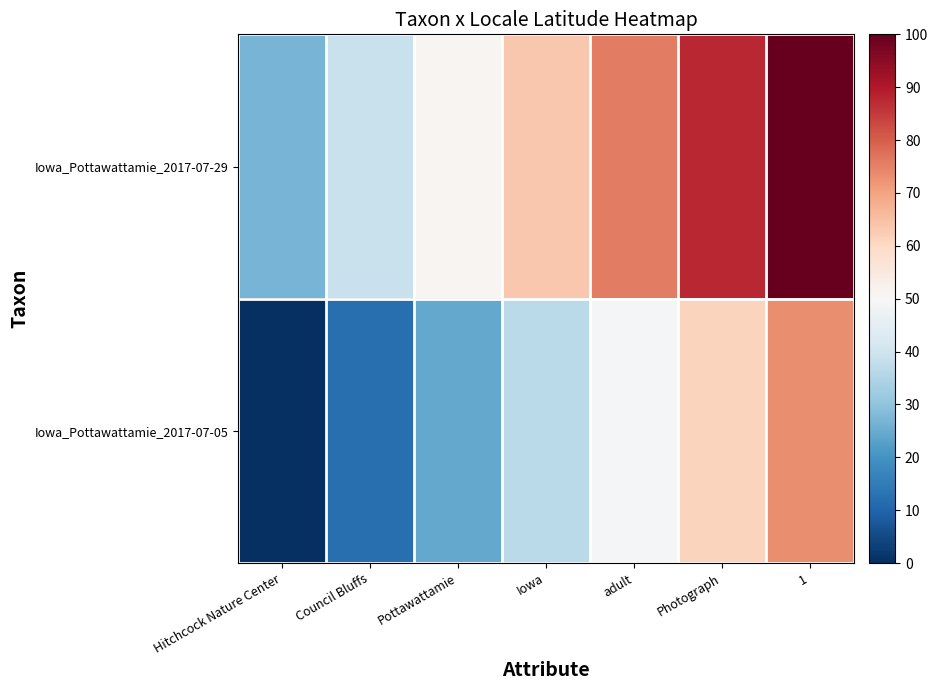

List the series in order of their overall mean, highest first.

Iowa_Pottawattamie_2017-07-29, Iowa_Pottawattamie_2017-07-05